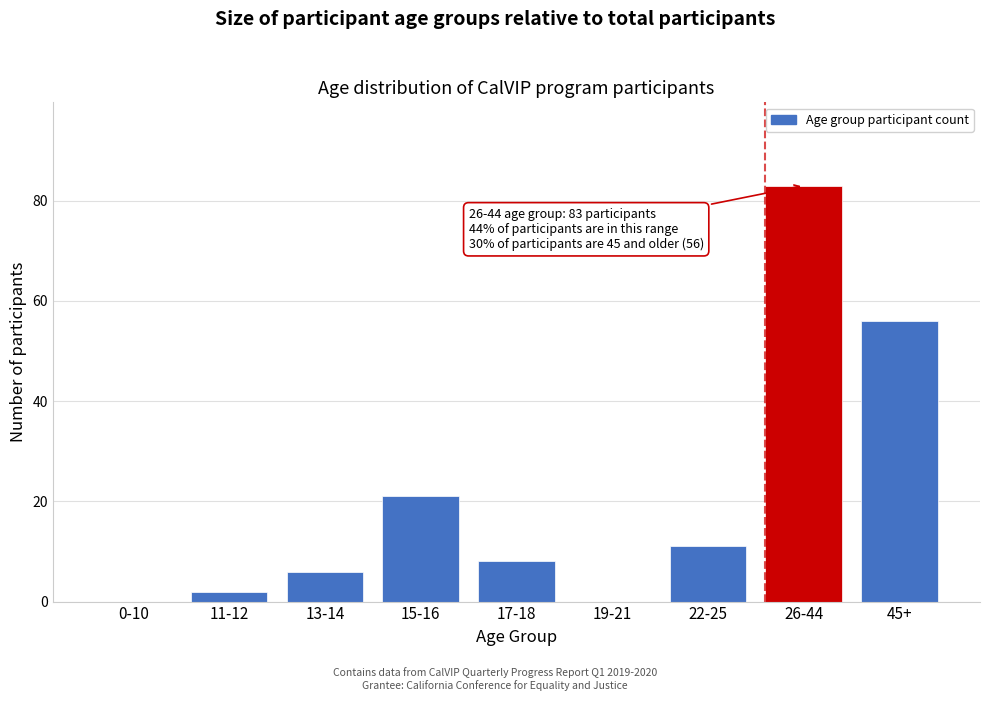

Reading left to right, list all the values displayed in this chart.

0-10=0	11-12=2	13-14=6	15-16=21	17-18=8	19-21=0	22-25=11	26-44=83	45+=56